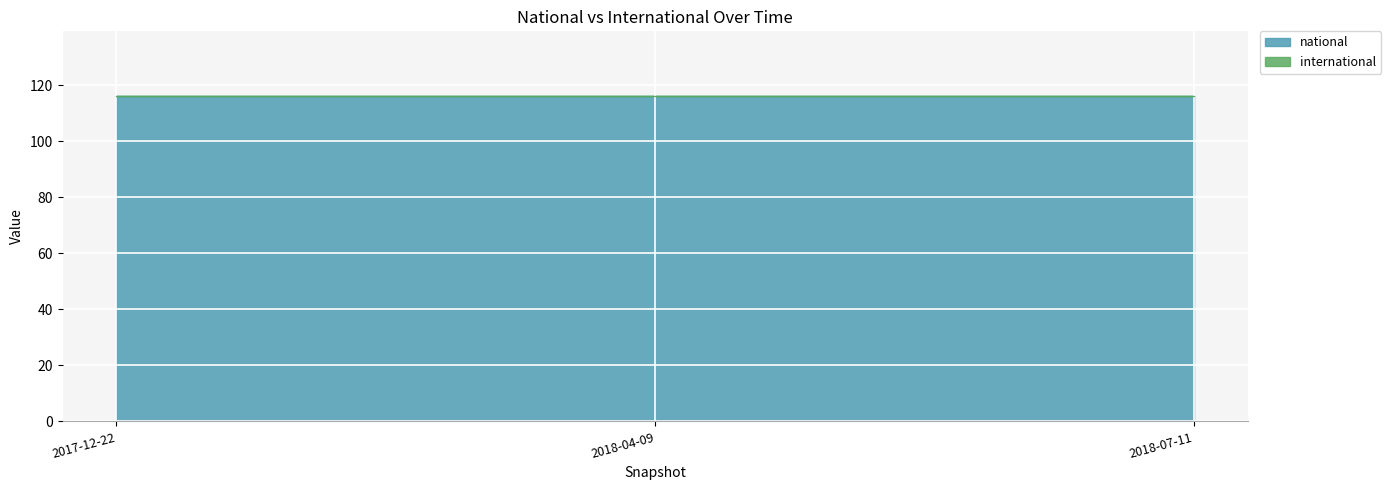

Reading left to right, what are all the values shown in this chart?

national: 116	116	116
international: 0	0	0